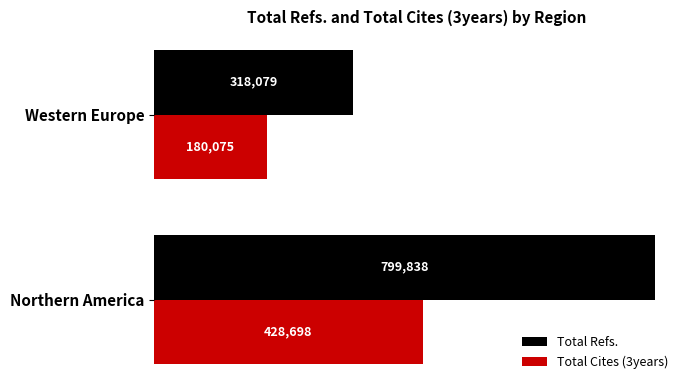

Which series has the largest total across all categories?

Total Refs.